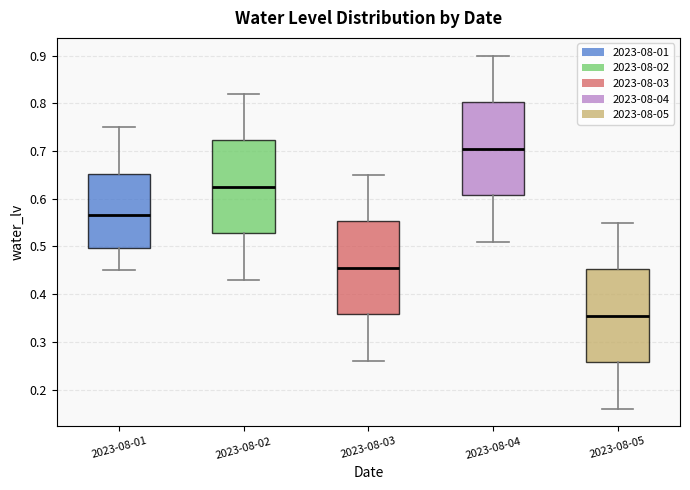

Reading left to right, read every box against the y-axis: the position of its median line, the range the box covers, and the ends of its whiskers. The values are not printed on the chart, so give them approximately, as read against the axis.

2023-08-01: median 0.57, box 0.50 to 0.65, whiskers 0.45 to 0.75
2023-08-02: median 0.63, box 0.53 to 0.72, whiskers 0.43 to 0.82
2023-08-03: median 0.46, box 0.36 to 0.55, whiskers 0.26 to 0.65
2023-08-04: median 0.71, box 0.61 to 0.80, whiskers 0.51 to 0.90
2023-08-05: median 0.36, box 0.26 to 0.45, whiskers 0.16 to 0.55